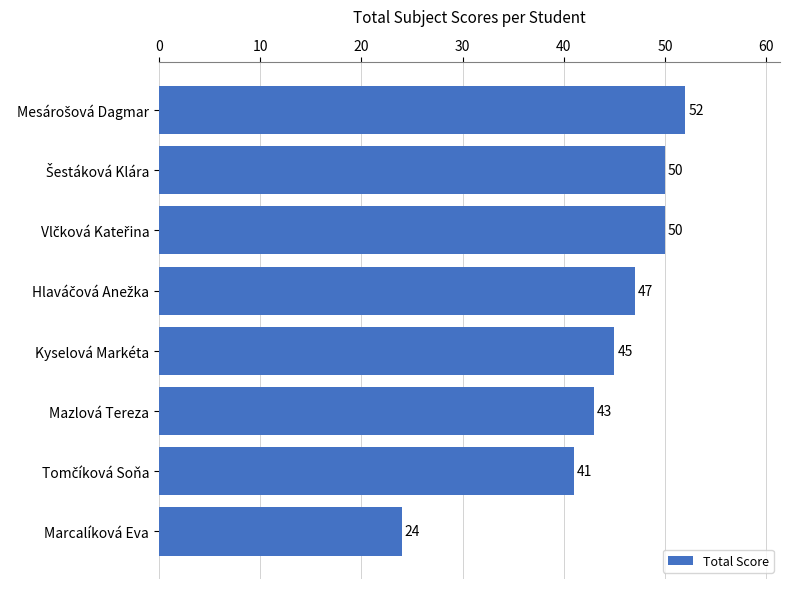

What is the difference between the maximum and second lowest values?

11